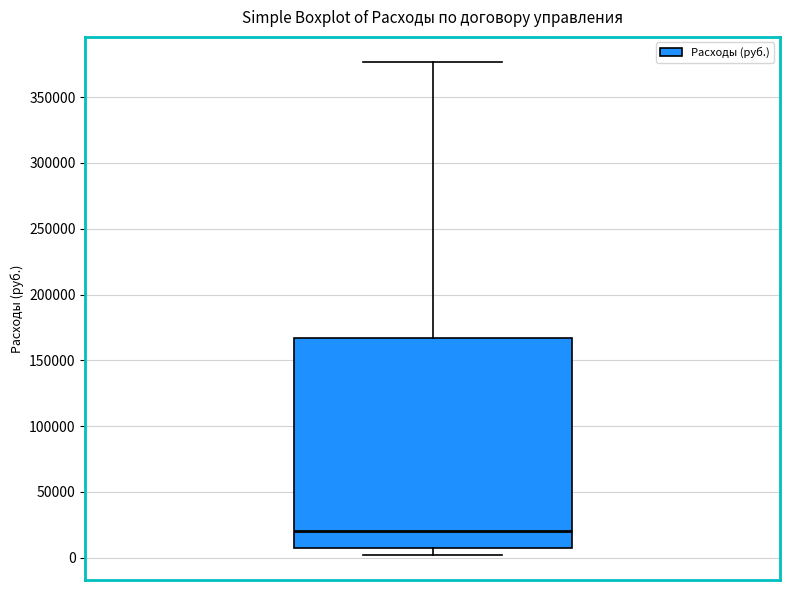

Where is the lower edge of the box on the y-axis? The values are not printed on the chart, so give them approximately, as read against the axis.

10000